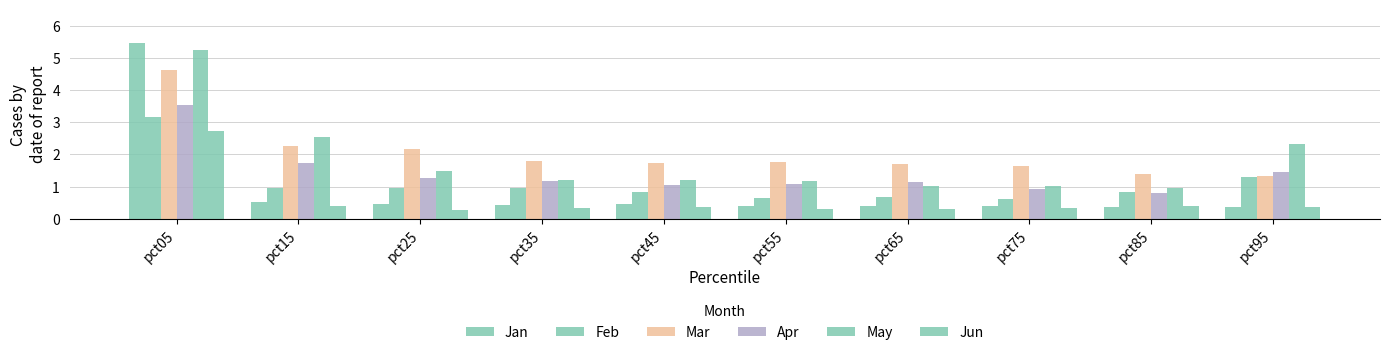

Does the chart contain any negative values?

No